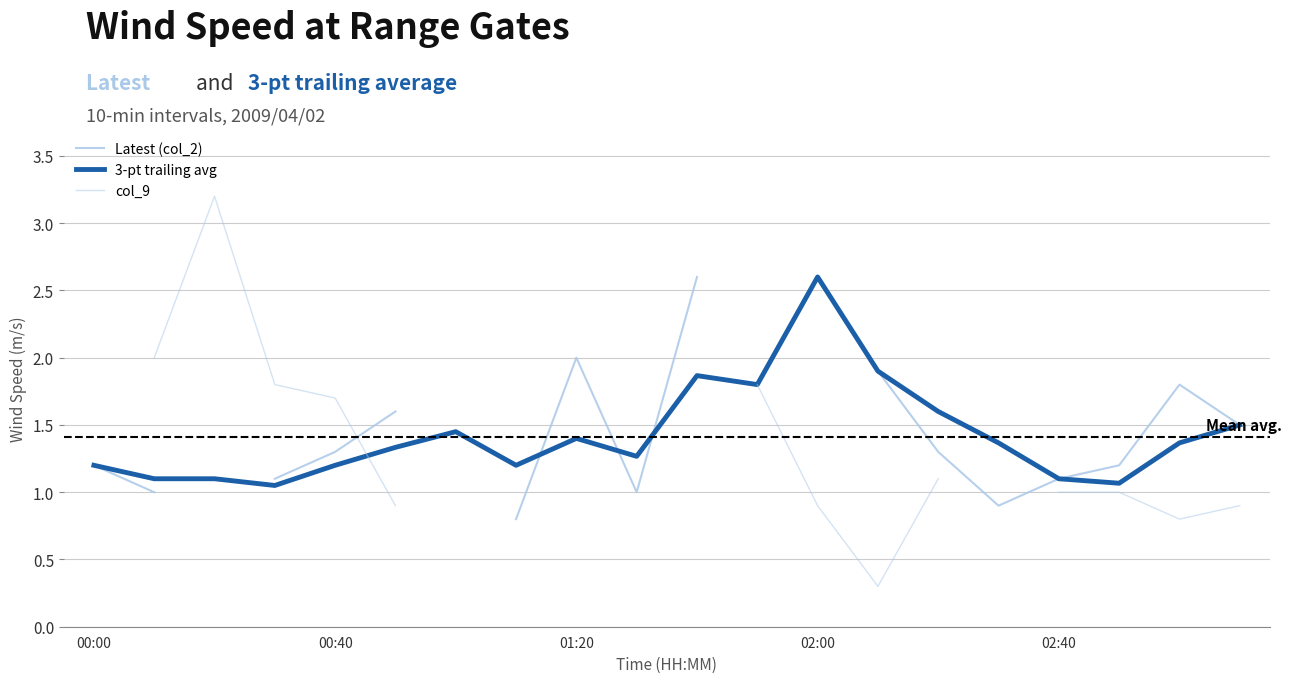

How many positive values does the Latest (col_2) series have?

16